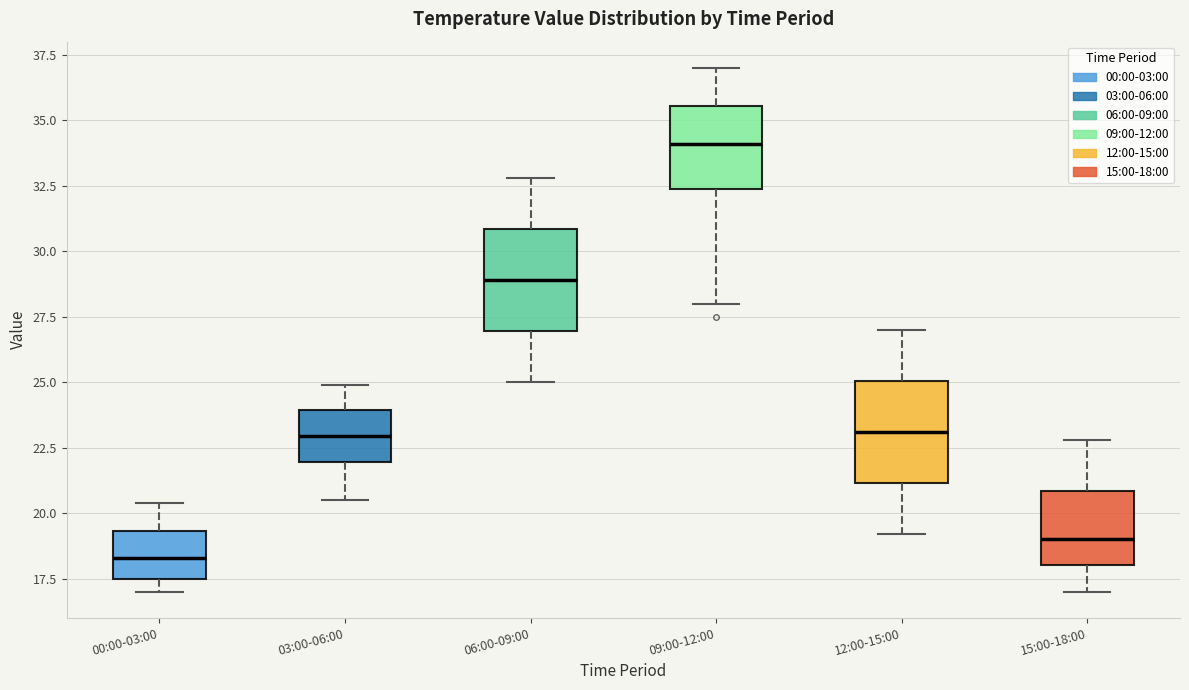

Reading left to right, transcribe this box plot: for each box, give where its median line is, the range the box spans, and where its two whiskers end, as read against the y-axis. The values are not printed on the chart, so give them approximately, as read against the axis.

00:00-03:00: median 18.5, box 17.5 to 19.5, whiskers 17.0 to 20.5
03:00-06:00: median 23.0, box 22.0 to 24.0, whiskers 20.5 to 25.0
06:00-09:00: median 29.0, box 27.0 to 31.0, whiskers 25.0 to 33.0
09:00-12:00: median 34.0, box 32.5 to 35.5, whiskers 28.0 to 37.0
12:00-15:00: median 23.0, box 21.0 to 25.0, whiskers 19.0 to 27.0
15:00-18:00: median 19.0, box 18.0 to 21.0, whiskers 17.0 to 23.0